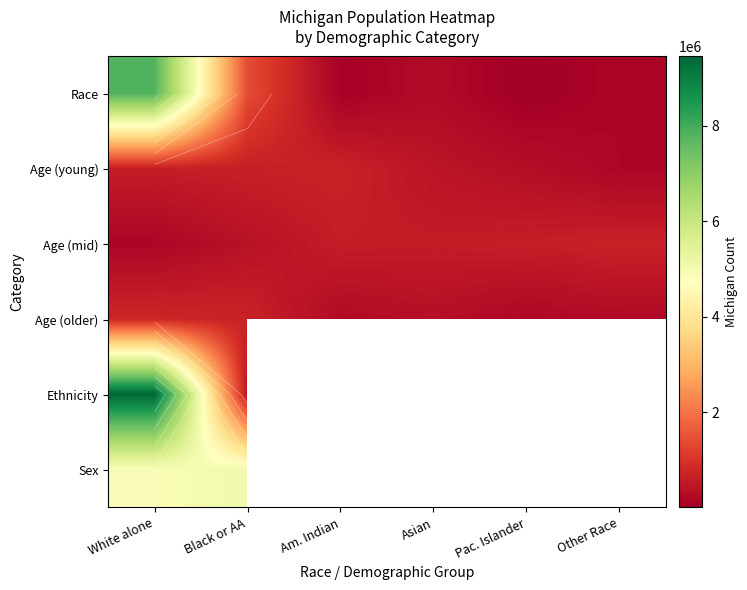

What is the difference between the highest and lowest values at Other Race?

518452.0